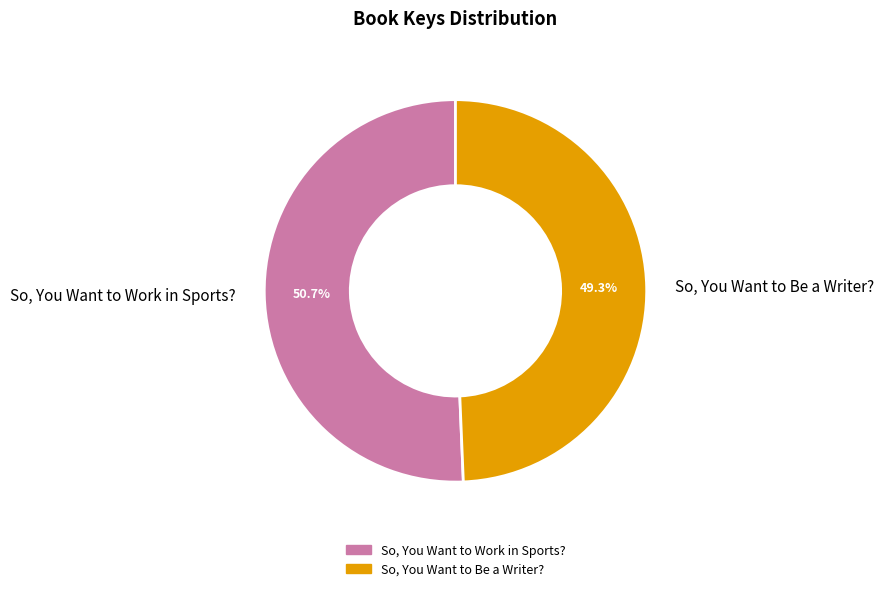

How many slices are in this pie chart?

2